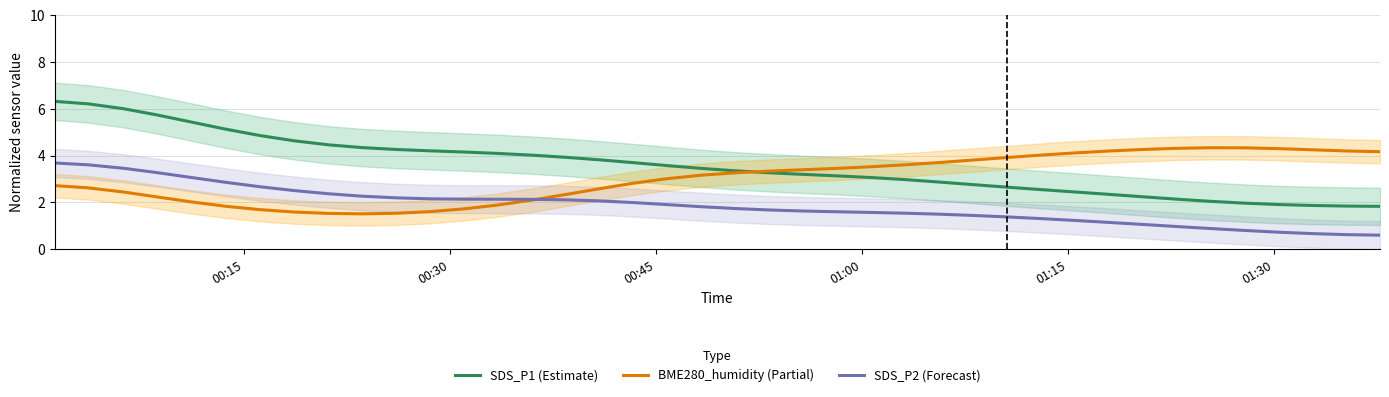

What is the minimum value for SDS_P2 (Forecast)?

0.6